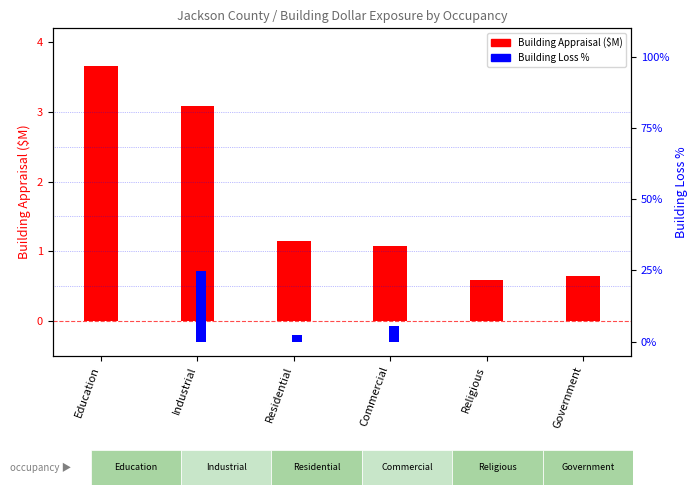

Reading right to left, list all the values displayed in this chart.

Building Appraisal ($M): Government=0.6	Religious=0.6	Commercial=1.1	Residential=1.1	Industrial=3.1	Education=3.6
Building Loss %: Government=0.0	Religious=0.0	Commercial=5.3	Residential=2.4	Industrial=24.9	Education=0.0